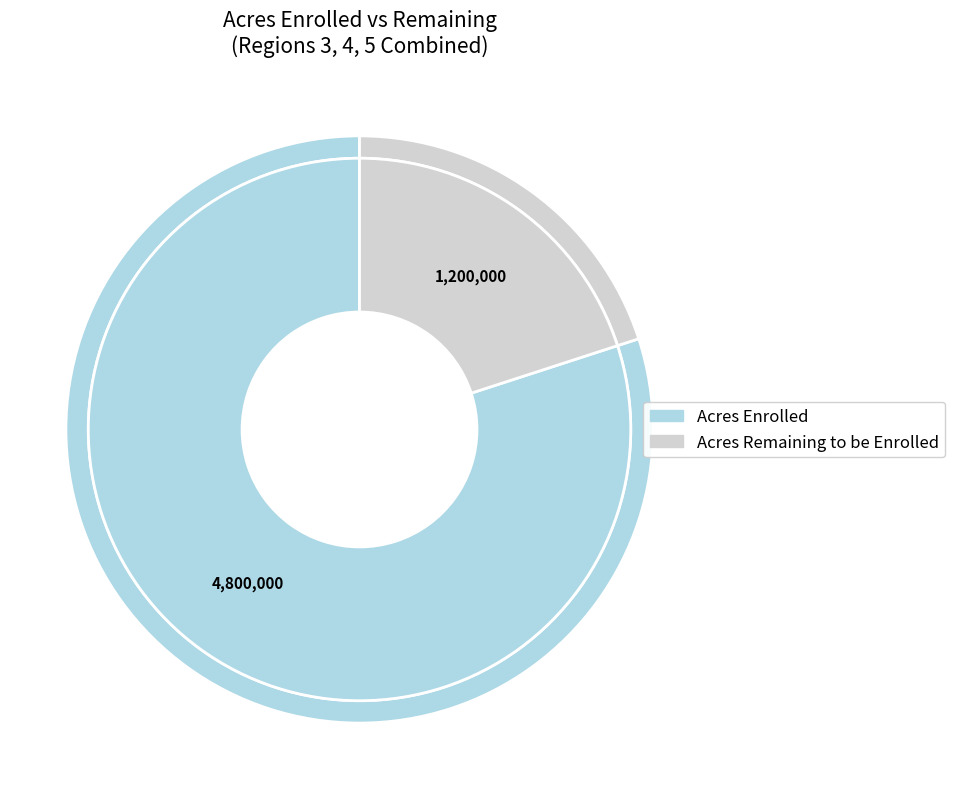

Approximately how many times larger is the value at Acres Enrolled compared to Acres Remaining to be Enrolled?

4.0